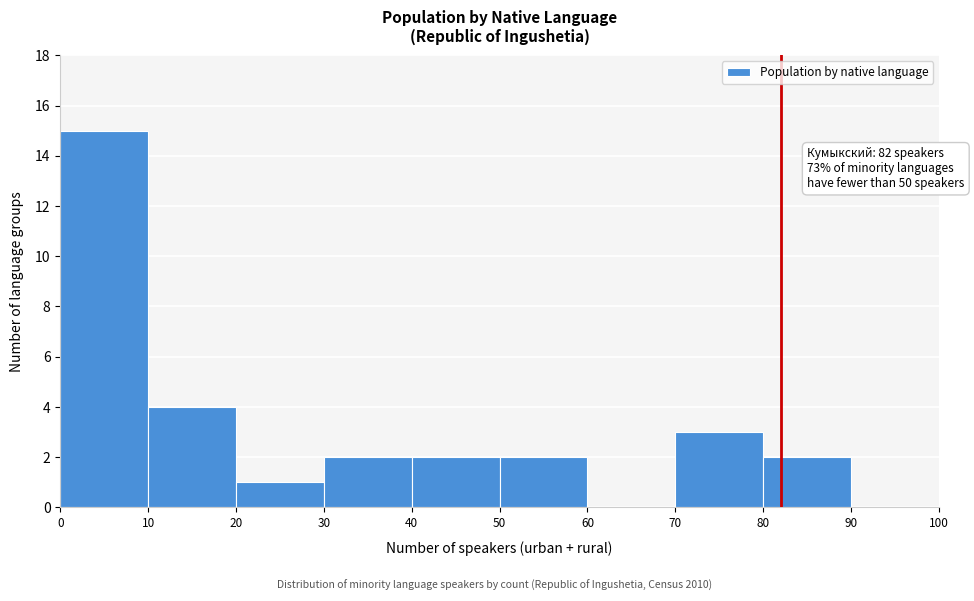

Over which range of the x-axis is the bar tallest?

0 to 10